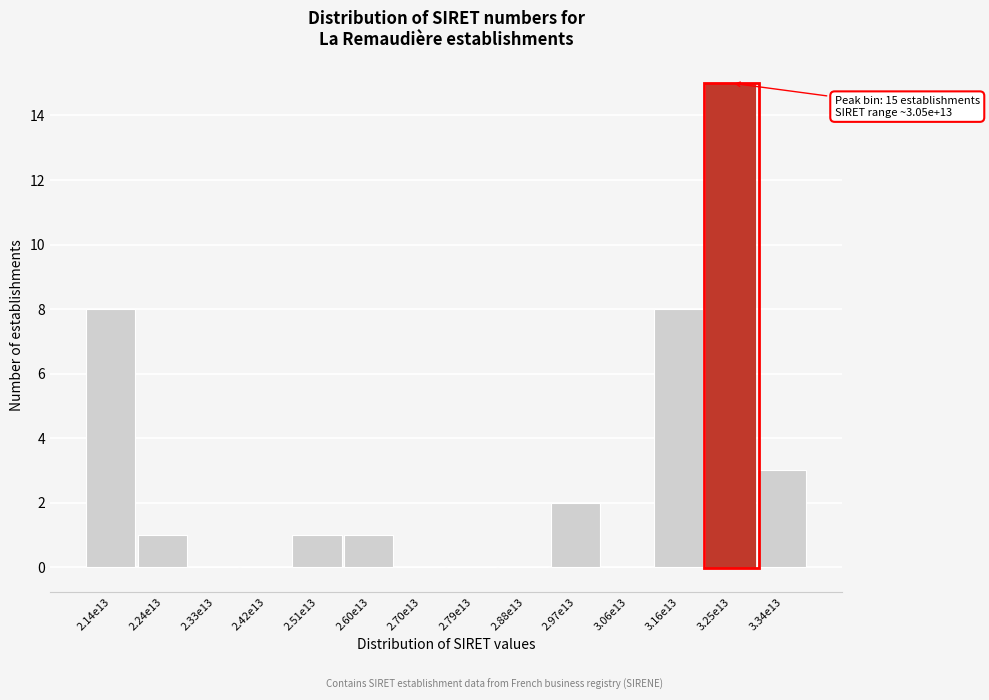

Reading left to right, transcribe all the data shown in this chart.

2.14e13=8	2.24e13=1	2.33e13=0	2.42e13=0	2.51e13=1	2.60e13=1	2.70e13=0	2.79e13=0	2.88e13=0	2.97e13=2	3.06e13=0	3.16e13=8	3.25e13=15	3.34e13=3